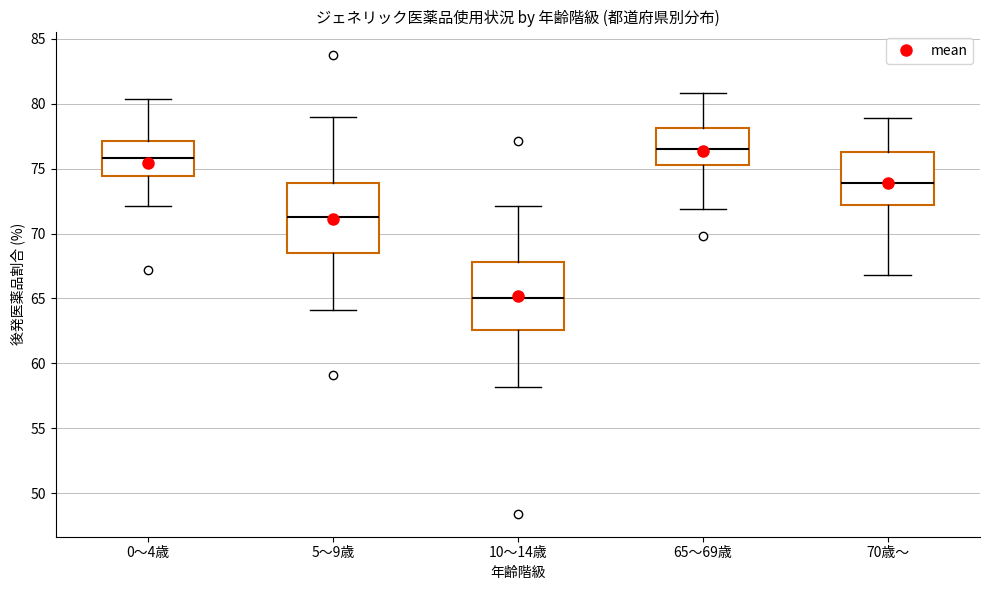

Reading left to right, transcribe this box plot: for each box, give where its median line is, the range the box spans, and where its two whiskers end, as read against the y-axis. The values are not printed on the chart, so give them approximately, as read against the axis.

0～4歳: median 76.0, box 74.5 to 77.0, whiskers 72.0 to 80.5
5～9歳: median 71.5, box 68.5 to 74.0, whiskers 64.0 to 79.0
10～14歳: median 65.0, box 62.5 to 68.0, whiskers 58.0 to 72.0
65～69歳: median 76.5, box 75.5 to 78.0, whiskers 72.0 to 81.0
70歳～: median 74.0, box 72.0 to 76.5, whiskers 67.0 to 79.0